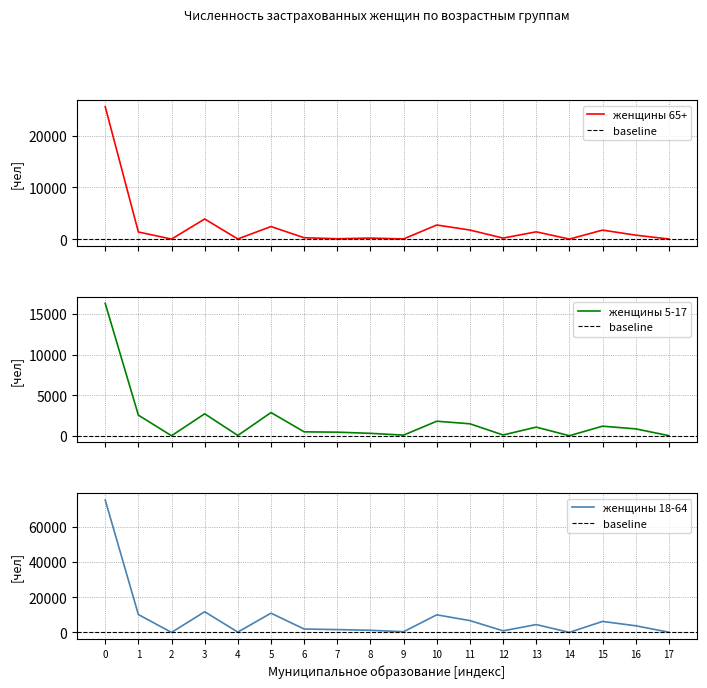

Rank the series by their maximum value, from highest to lowest.

женщины 18-64, женщины 65+, женщины 5-17